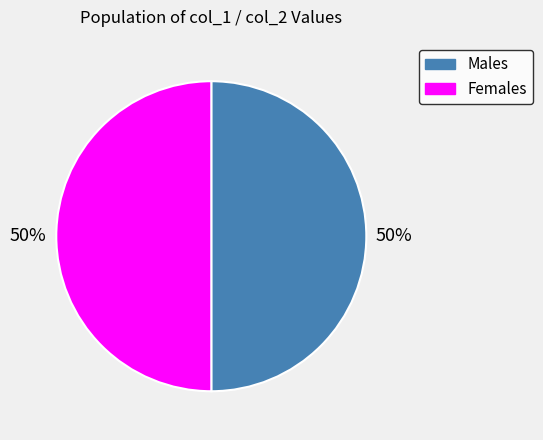

Count the number of slices in the pie.

2